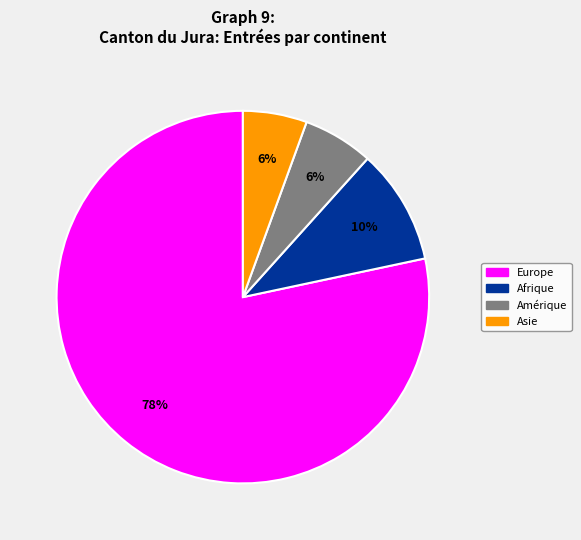

To the nearest percent, what is the average slice percentage?

25%